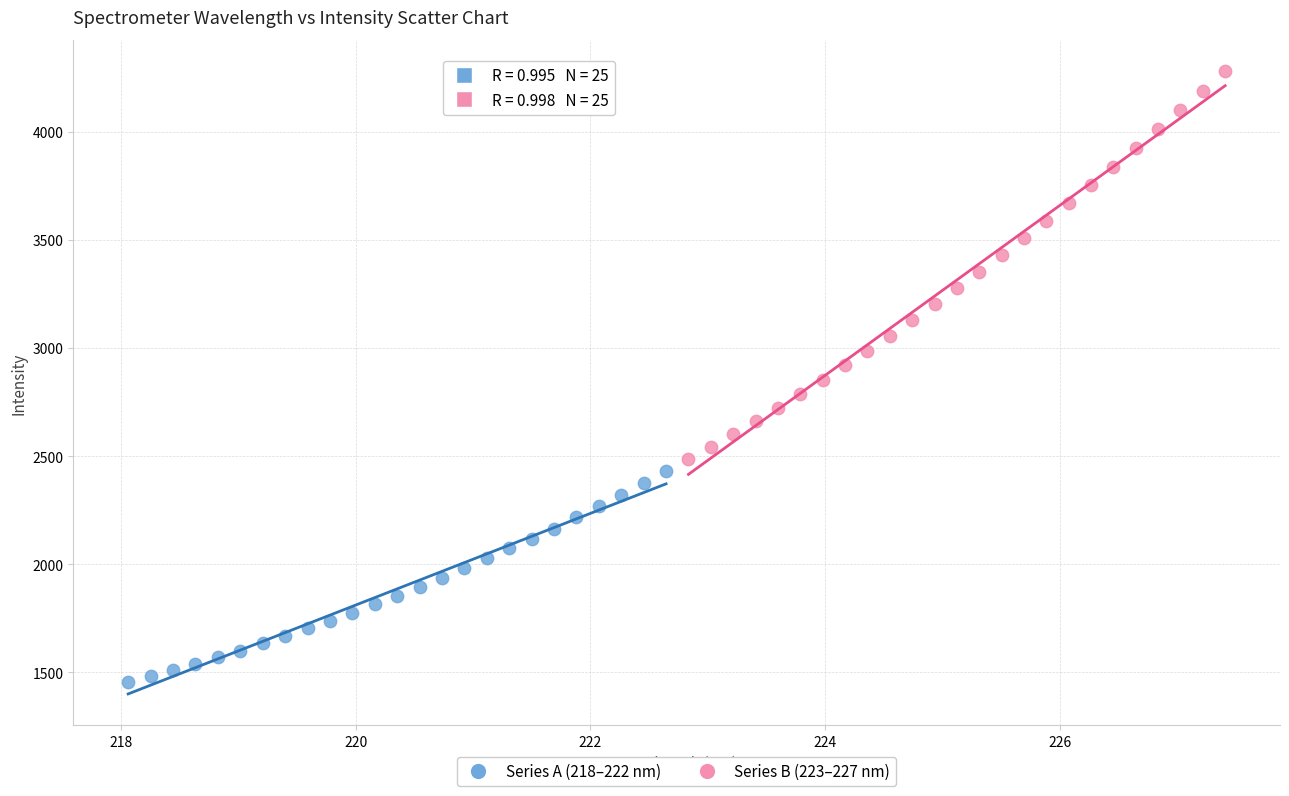

Which series contains the highest Y value?

Series B (223–227 nm)